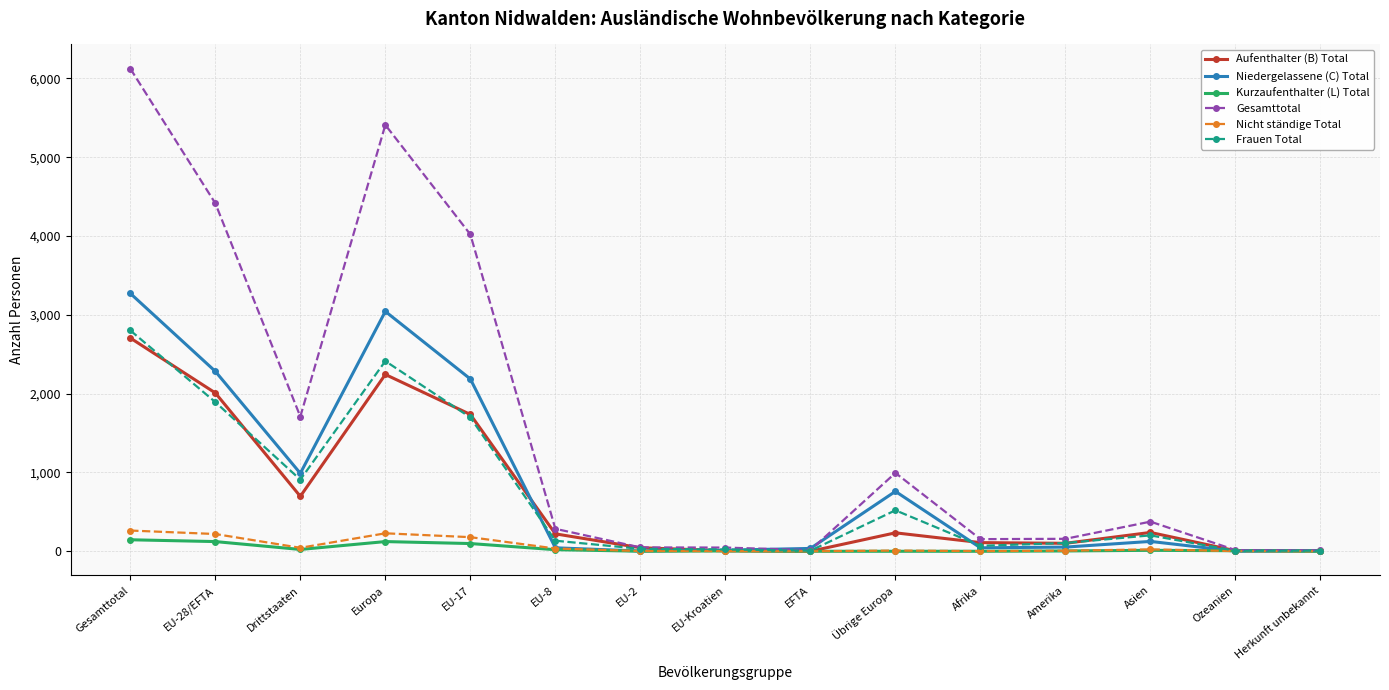

How many lines are shown in the chart?

6